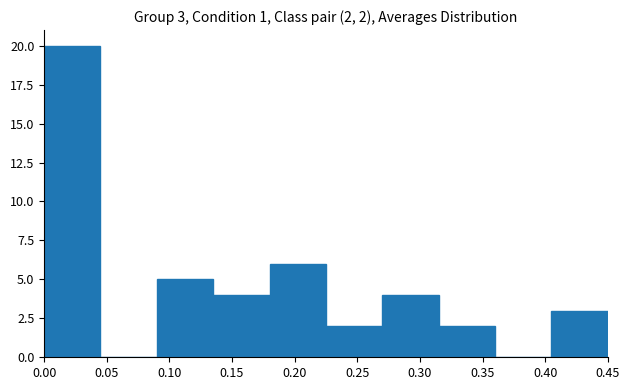

Which range on the x-axis has the tallest bar?

0.000 to 0.045